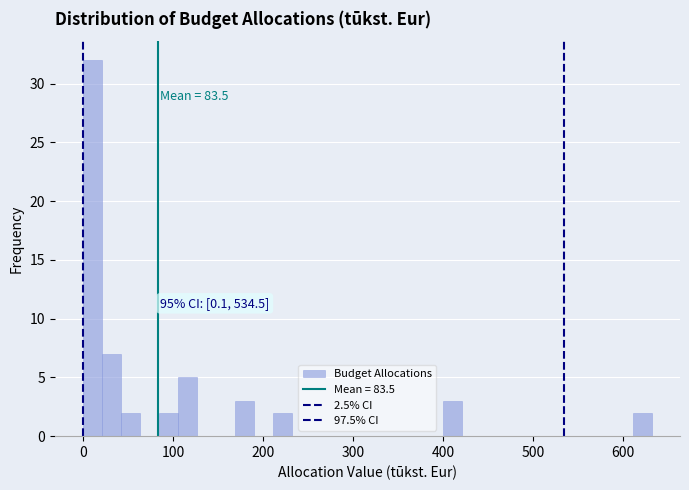

Around what value on the x-axis is the tallest bar? Give the approximate position of its centre, as read against the axis.

10